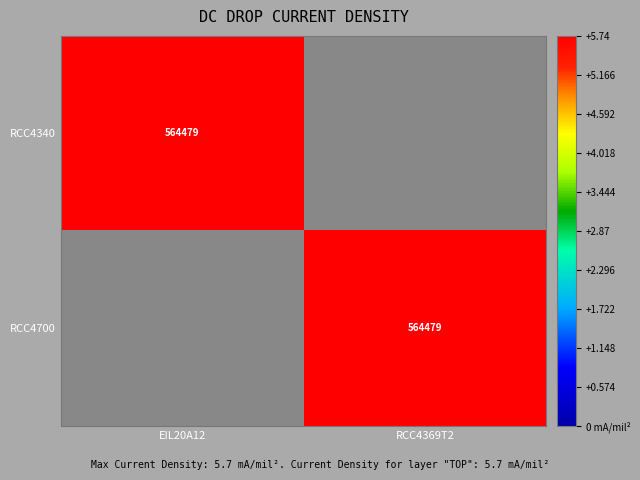

The RCC4340 series shows 331489 at EIL20A12. True or false?

False